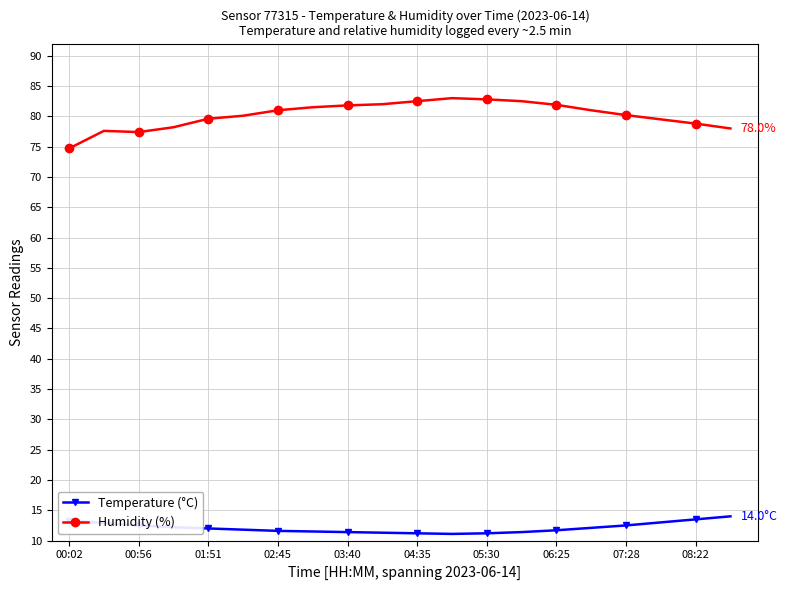

Which series has the largest total across all categories?

Humidity (%)